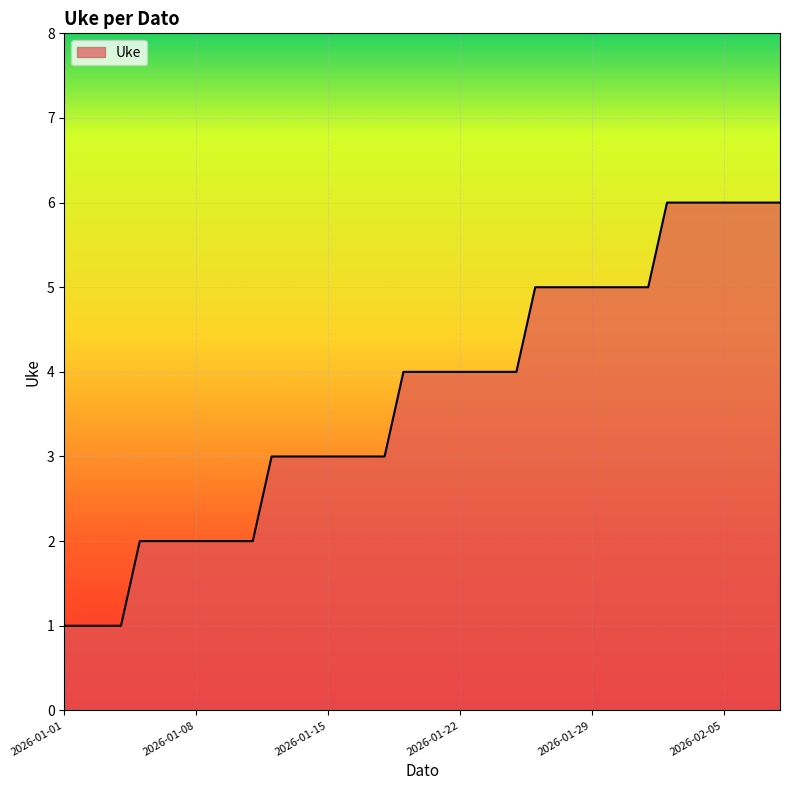

What is the difference between the maximum and minimum values?

5